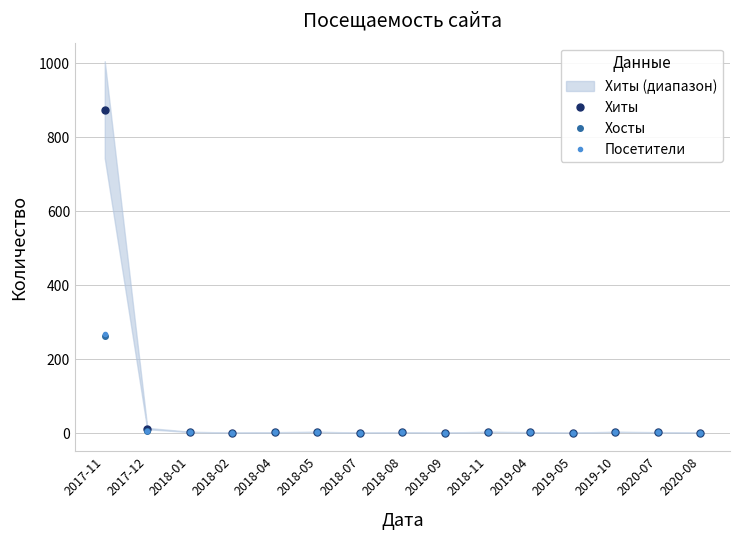

Reading left to right, list all the values displayed in this chart.

Хиты: 874	12	3	1	2	3	1	2	1	3	2	1	3	2	1
Хосты: 262	6	3	1	2	3	1	2	1	3	2	1	3	2	1
Посетители: 268	6	3	1	2	3	1	2	1	3	2	1	3	2	1